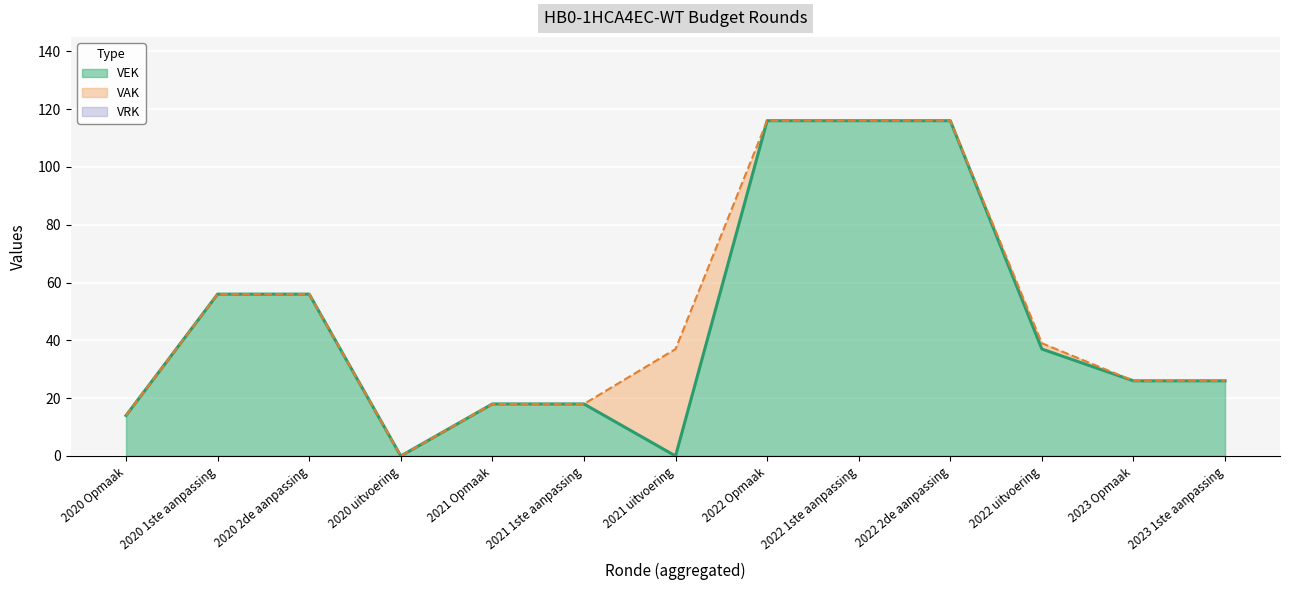

The value at 2020 2de aanpassing is 13. True or false?

False